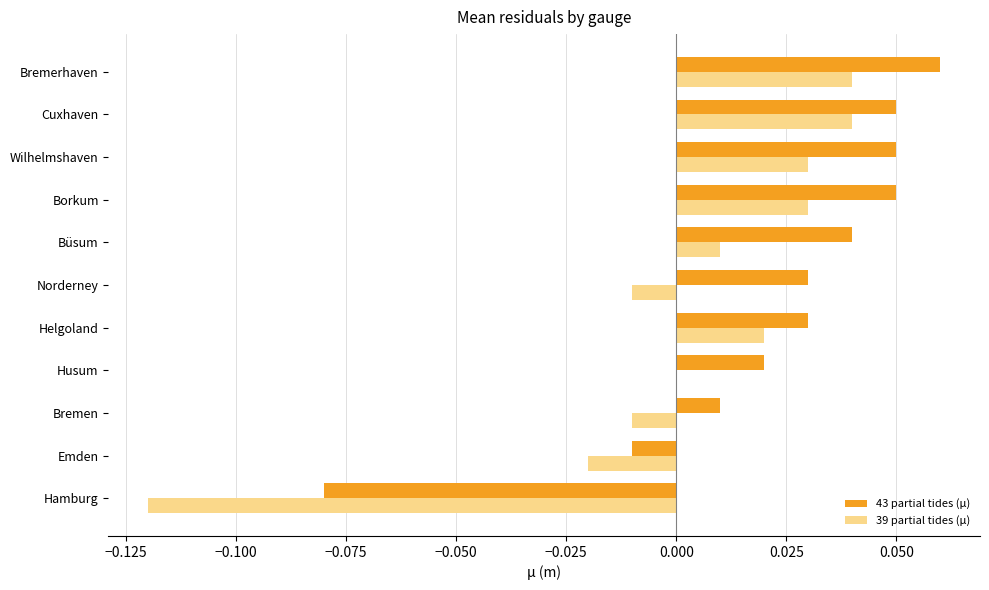

Between Hamburg and Wilhelmshaven, which series saw the biggest shift?

39 partial tides (μ)